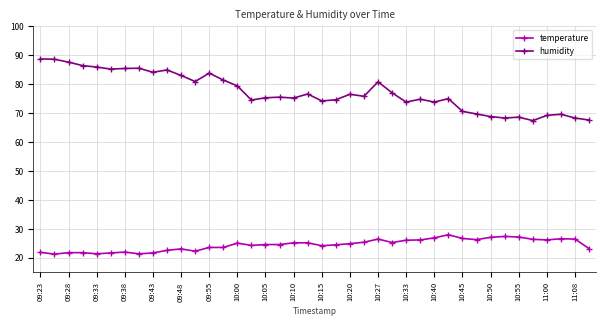

Which series has the largest total across all categories?

humidity